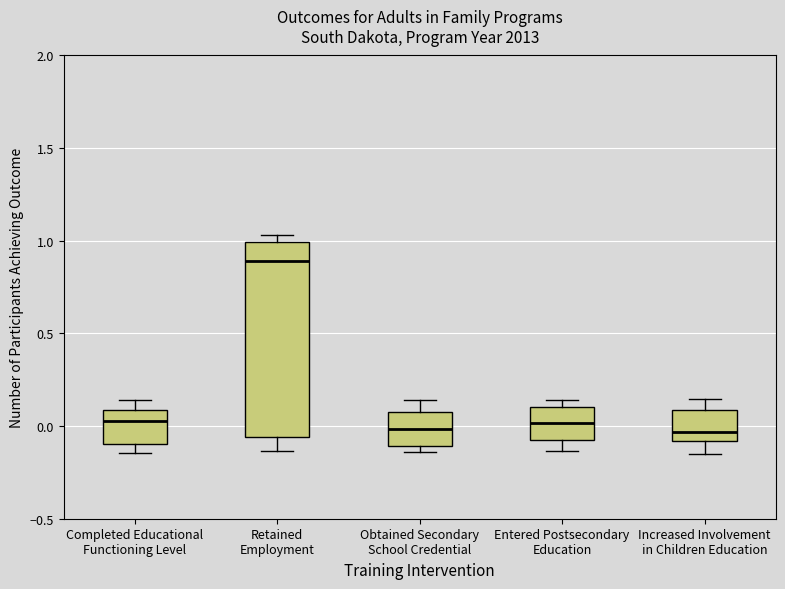

Reading left to right, read every box against the y-axis: the position of its median line, the range the box covers, and the ends of its whiskers. The values are not printed on the chart, so give them approximately, as read against the axis.

Completed Educational Functioning Level: median 0.05, box -0.10 to 0.10, whiskers -0.15 to 0.15
Retained Employment: median 0.90, box -0.05 to 1.00, whiskers -0.15 to 1.05
Obtained Secondary School Credential: median 0.00, box -0.10 to 0.05, whiskers -0.15 to 0.15
Entered Postsecondary Education: median 0.00, box -0.05 to 0.10, whiskers -0.15 to 0.15
Increased Involvement in Children Education: median -0.05, box -0.10 to 0.10, whiskers -0.15 to 0.15